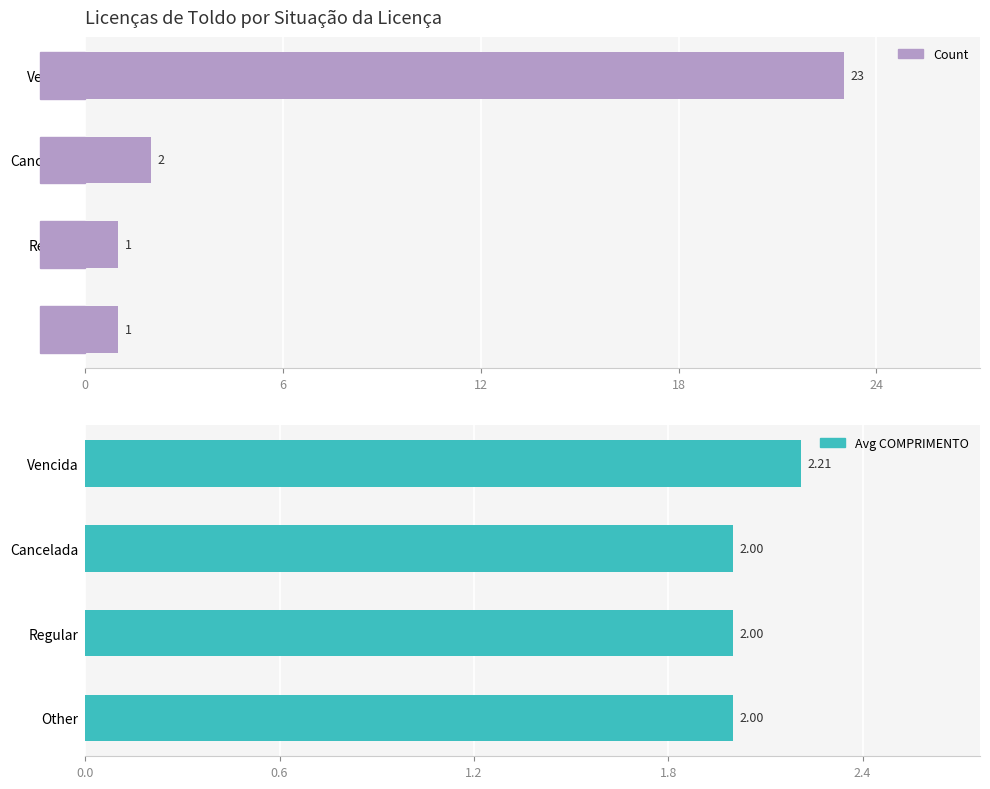

The value of Avg COMPRIMENTO at Regular is 0.4. True or false?

False